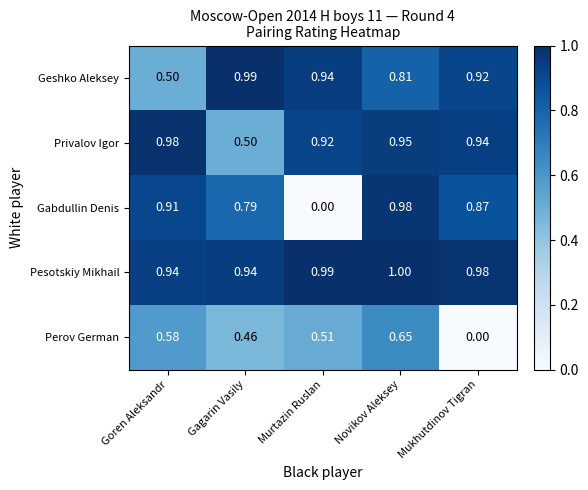

Between Novikov Aleksey and Mukhutdinov Tigran, which series saw the biggest shift?

Perov German